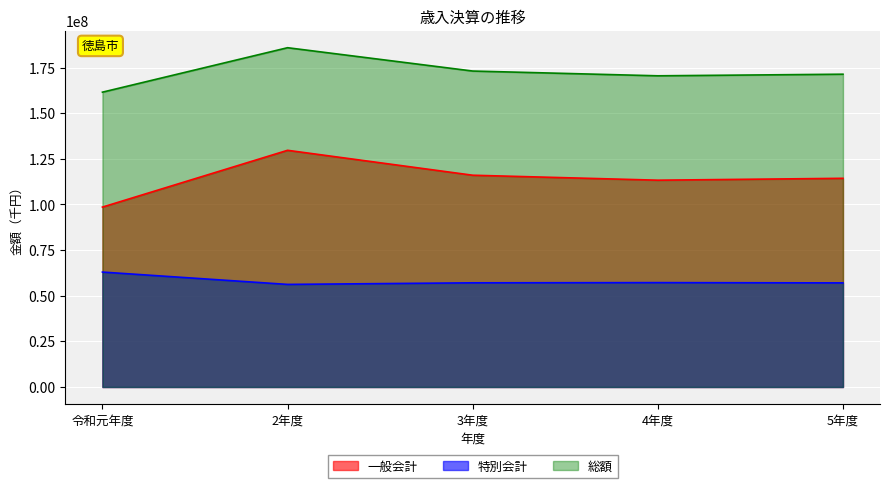

How many values in the 一般会計 series exceed 114347523?

2